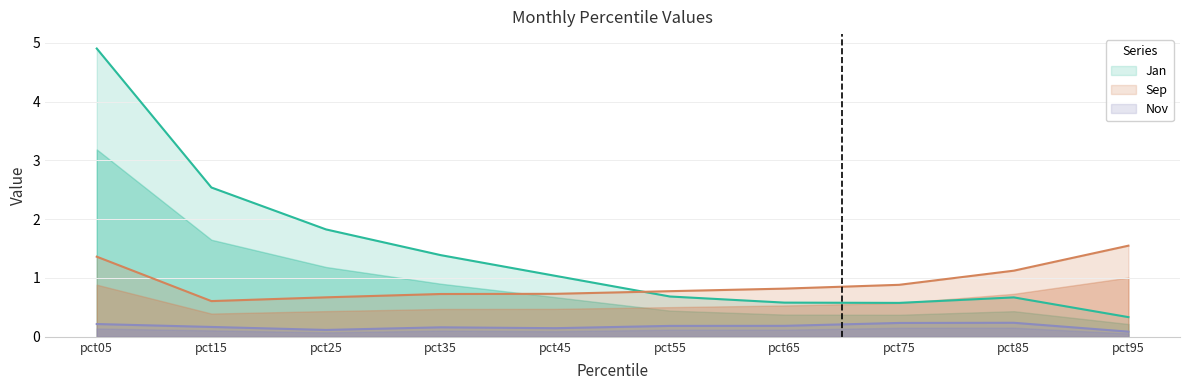

Which series has the largest range (max minus min)?

Jan